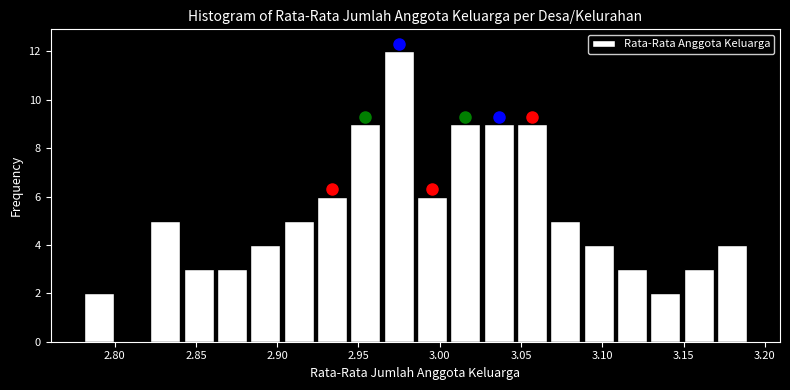

Over which range of the x-axis is the bar tallest?

2.965 to 2.985